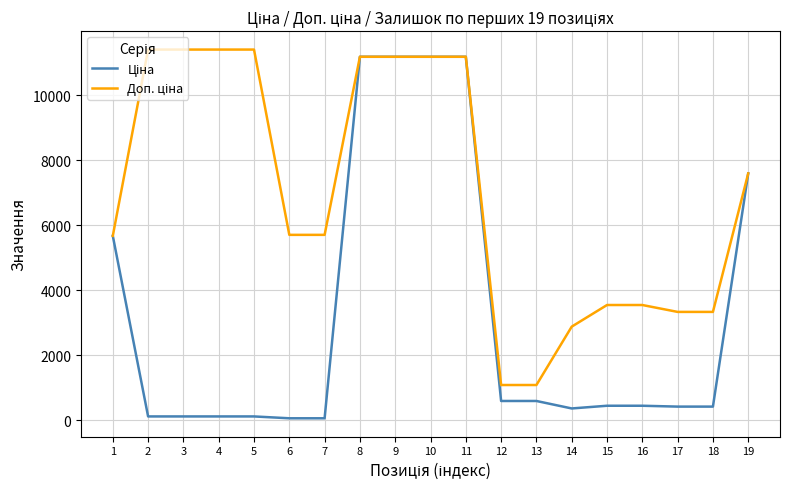

What is the maximum value shown in the chart?

11410.0